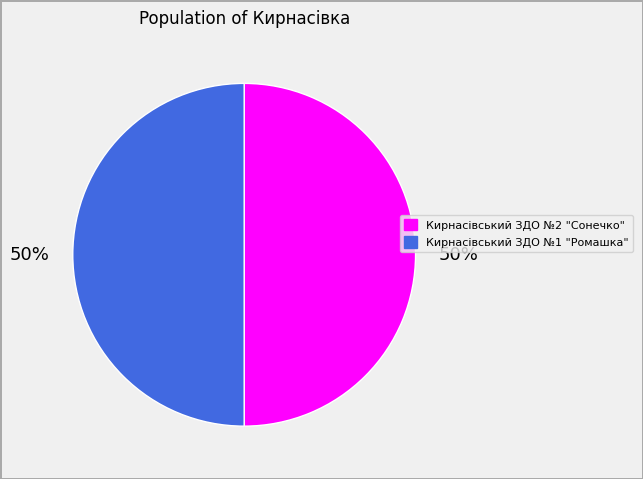

To the nearest percent, what portion does Кирнасівський ЗДО №1 "Ромашка" represent?

50%